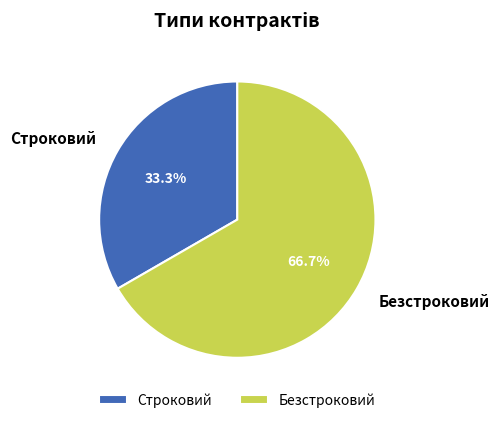

Between Строковий and Безстроковий, which is larger?

Безстроковий